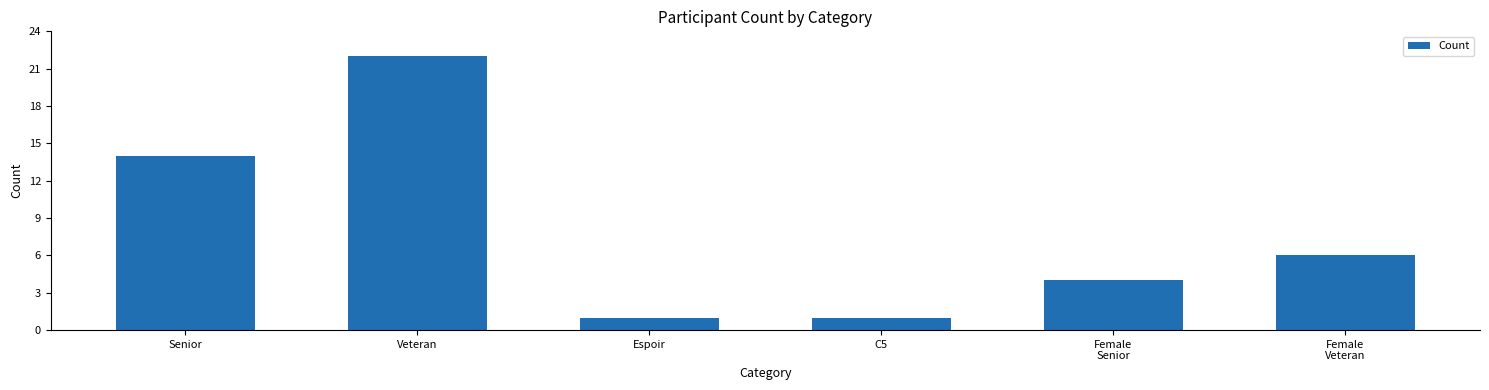

What position from the right is C5?

3